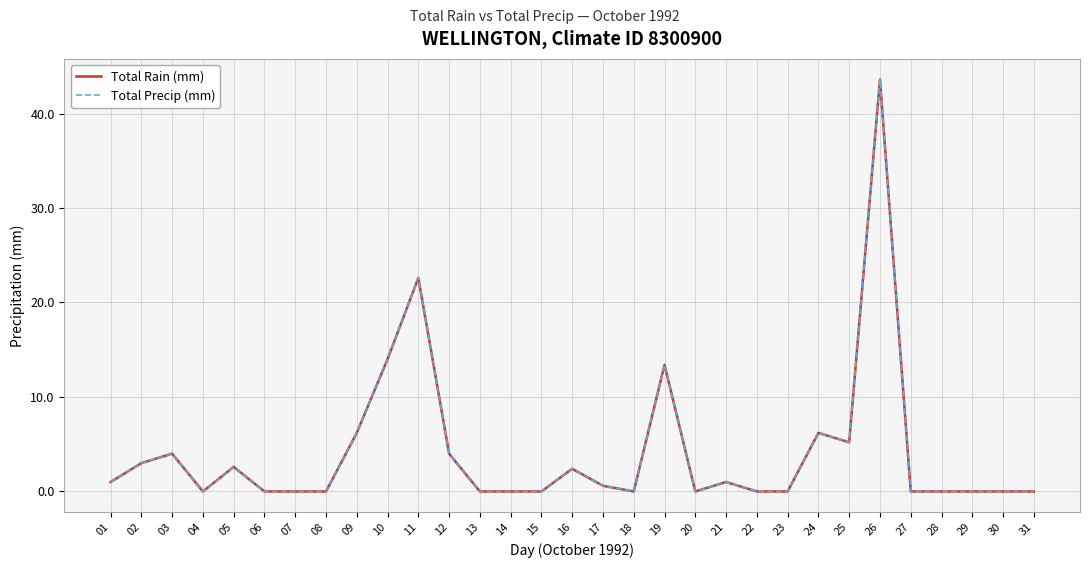

True or false: Total Rain (mm) has a value of 1.0 at 21.

True